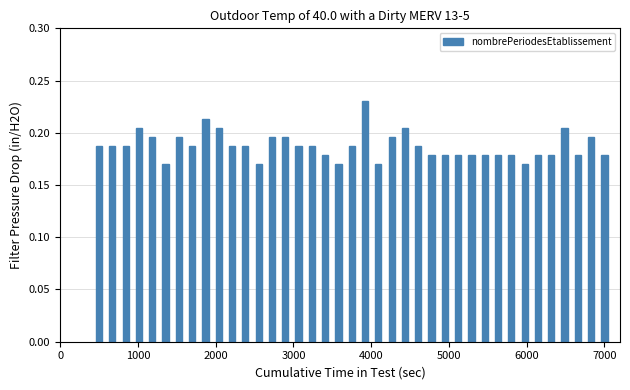

Count the values in the range 0 to 1.

39